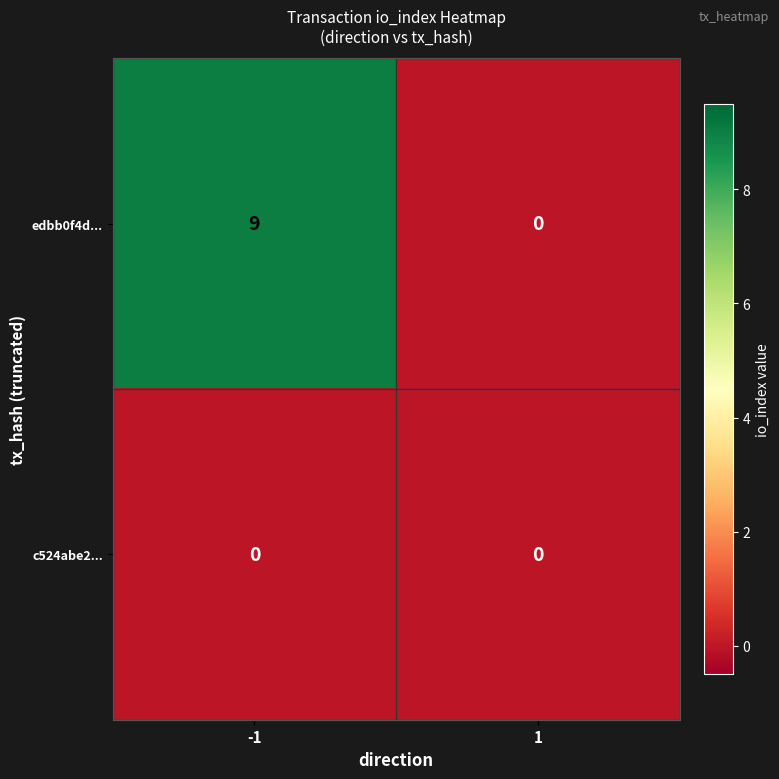

What is the sum of the edbb0f4d... values at 1 and -1?

9